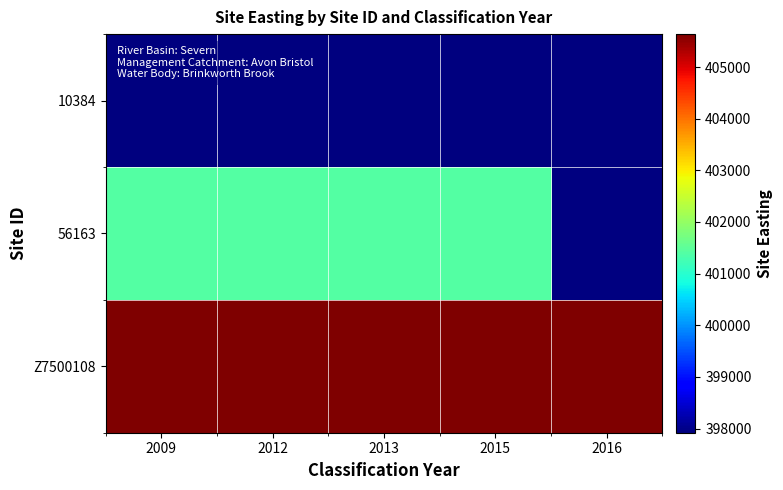

Reading left to right, what are all the values shown in this chart?

10384: 2009=397920	2012=397920	2013=397920	2015=397920	2016=397920
56163: 2009=401401	2012=401401	2013=401401	2015=401401	2016=0
Z7500108: 2009=405637	2012=405637	2013=405637	2015=405637	2016=405637